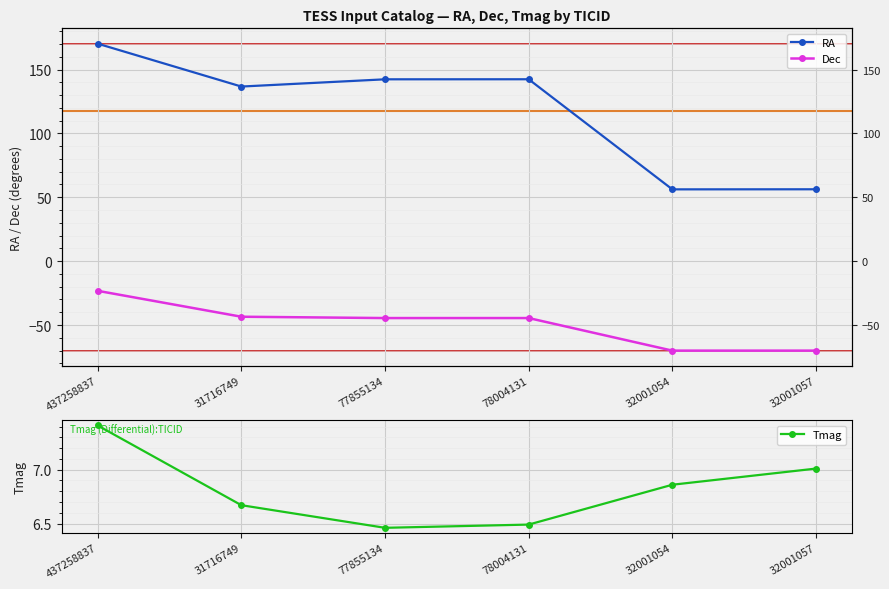

At how many categories does at least one series exceed 121?

4